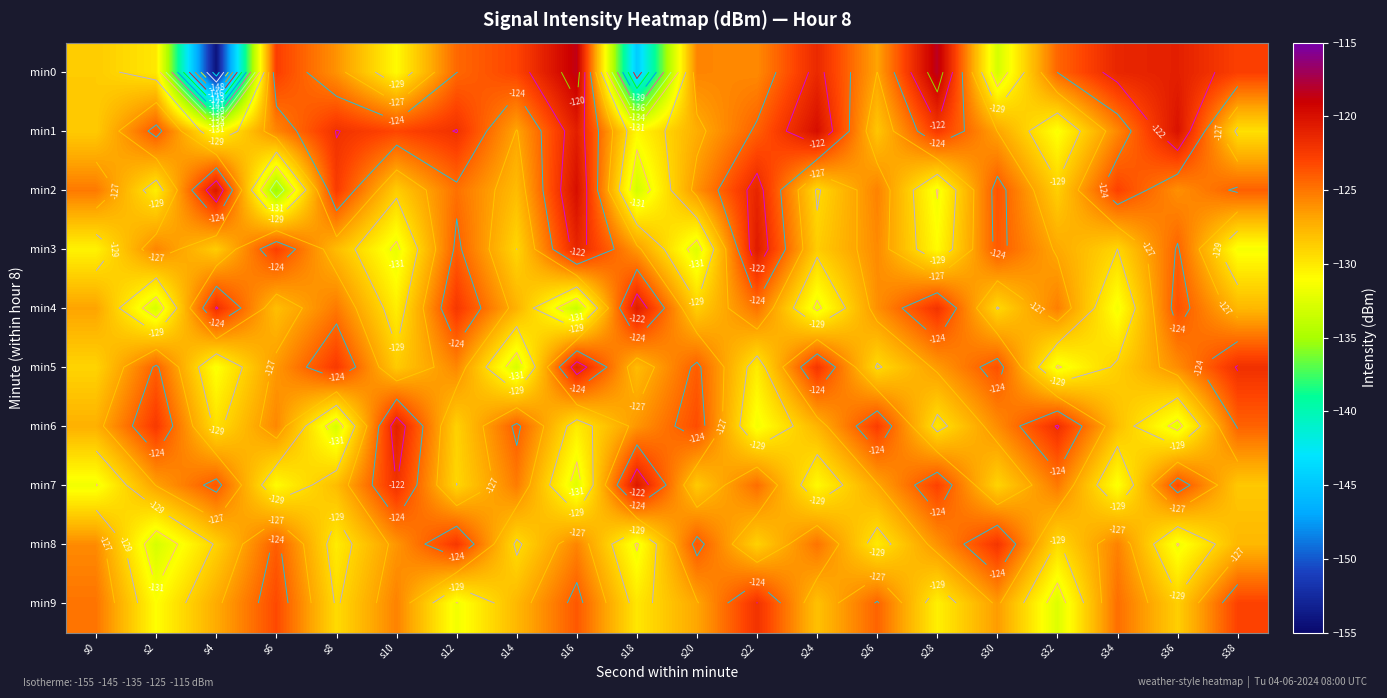

At which category is the sum across all series the highest?

s16